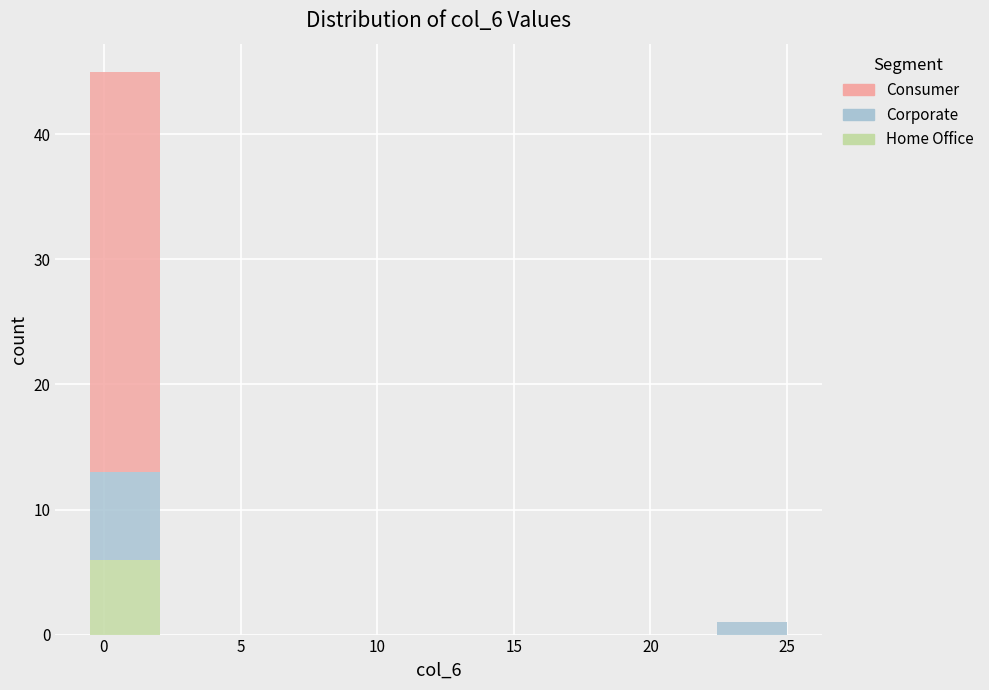

What is the total height of the stacked bar covering 22.45 to 25.00 on the x-axis? Neither the bar edges nor the heights are printed on the chart, so give them approximately, as read against the axes.

1